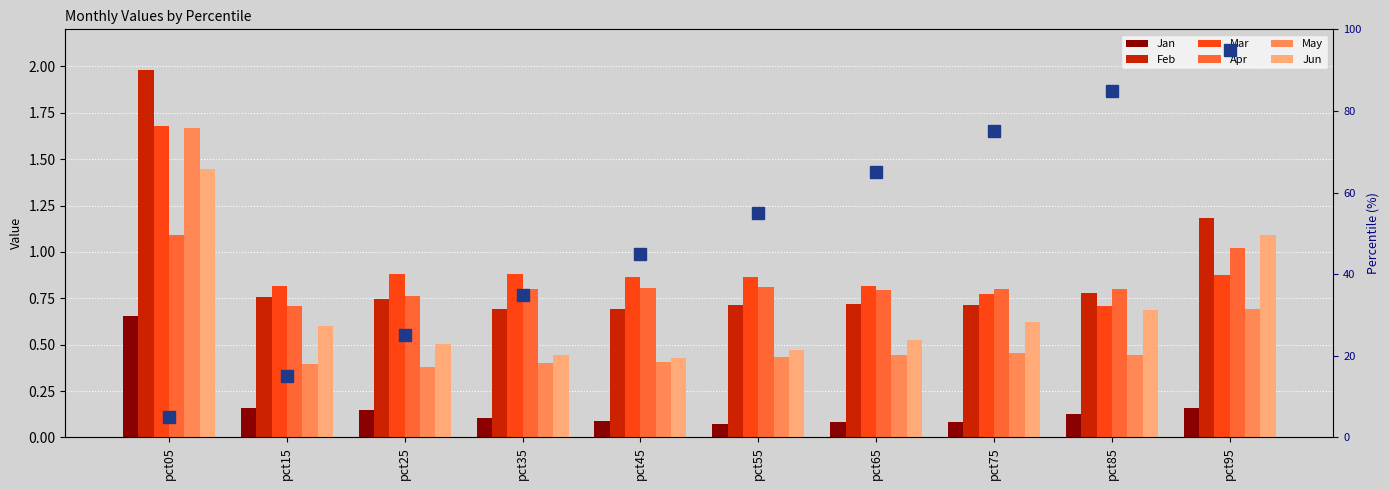

Between pct15 and pct95, which series saw the biggest shift?

Jun